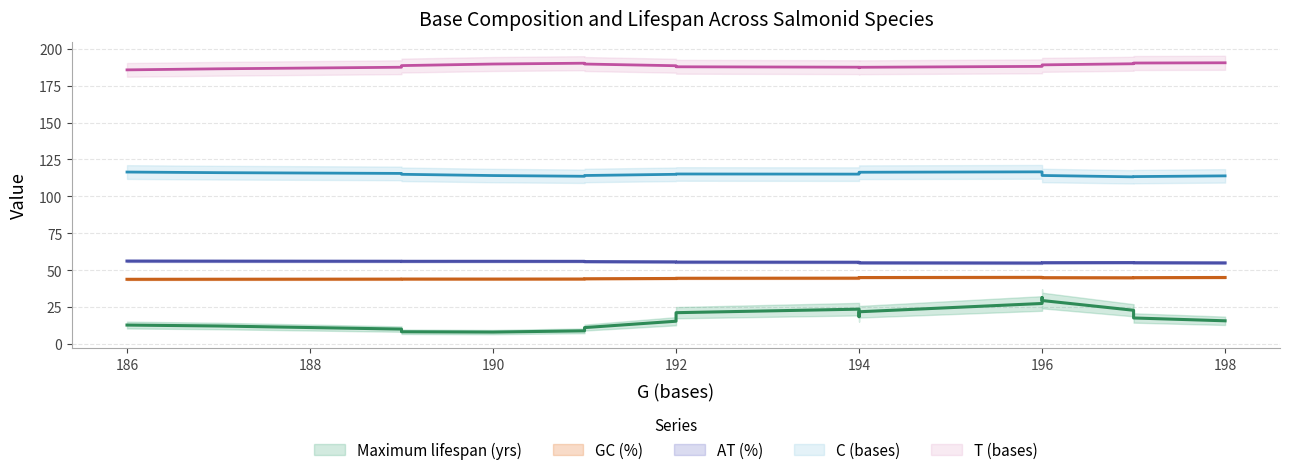

How many lines are shown in the chart?

5